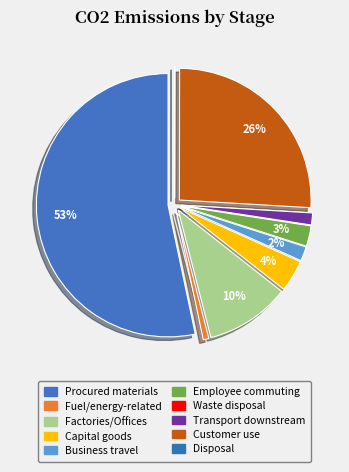

What is the largest slice in the pie chart?

Procured materials (CO2)